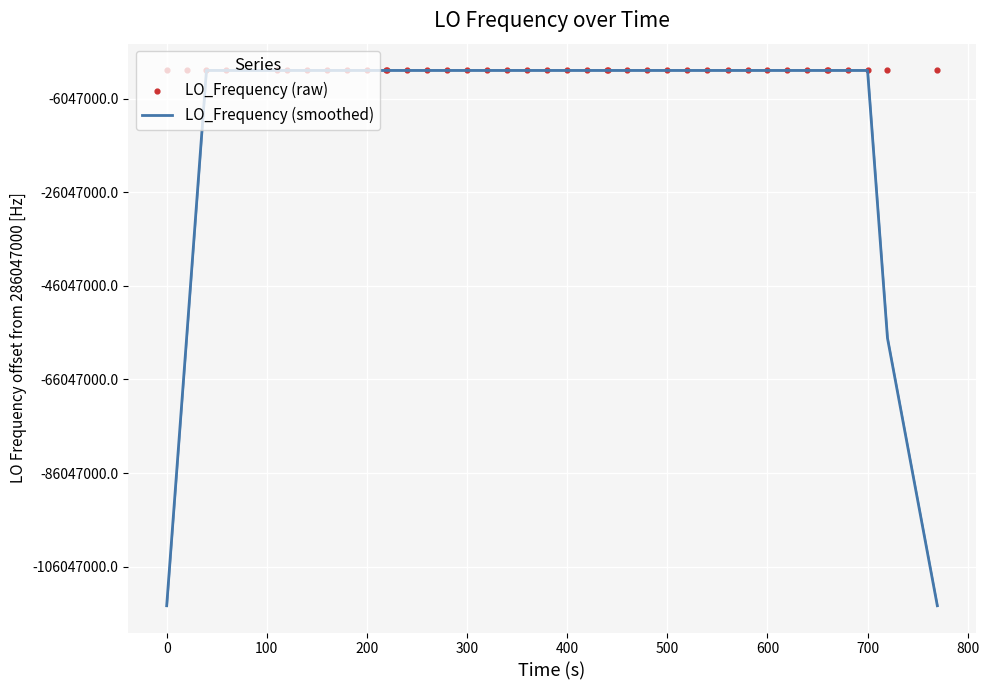

Is the value of LO_Frequency (smoothed) at 800 greater than the value of LO_Frequency (raw) at 37?

No